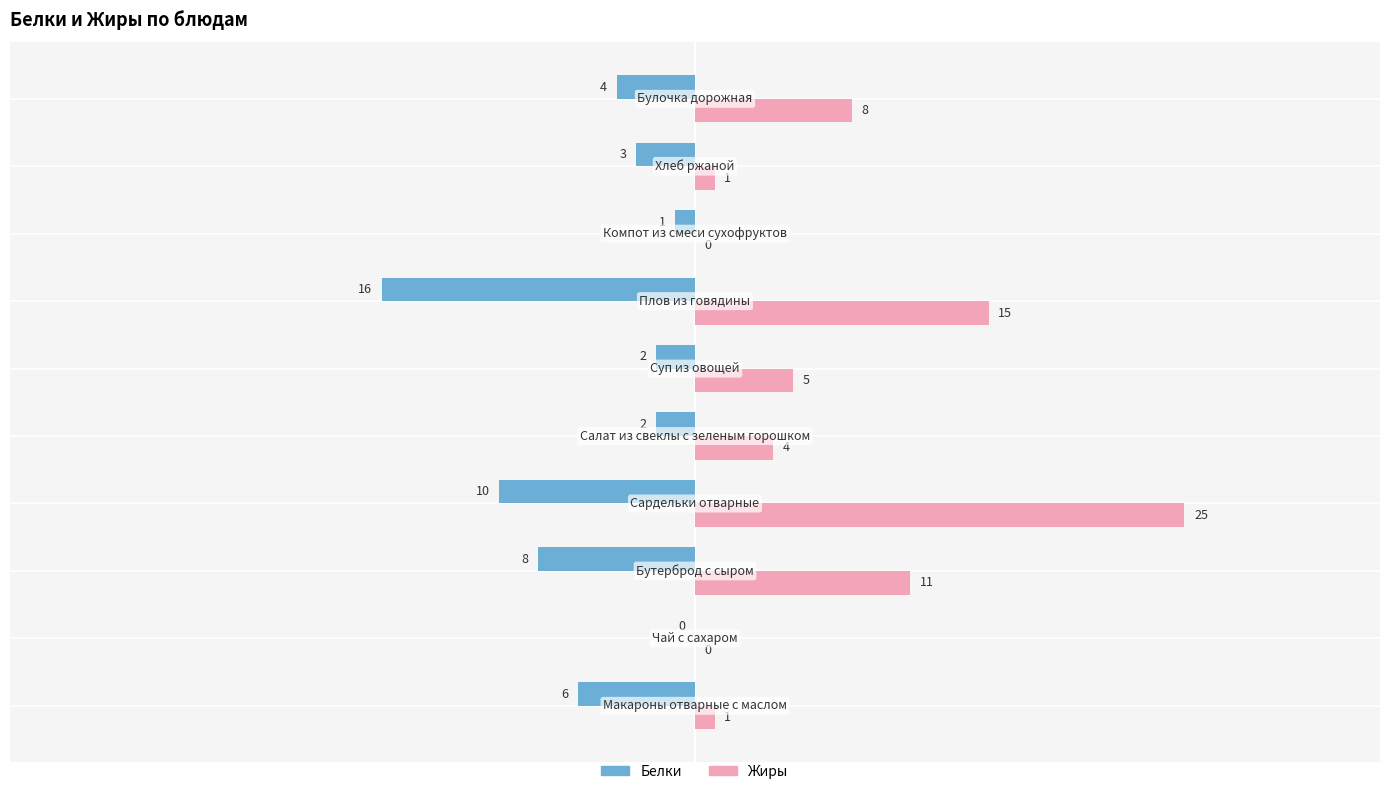

What is the sum of all Жиры values?

70